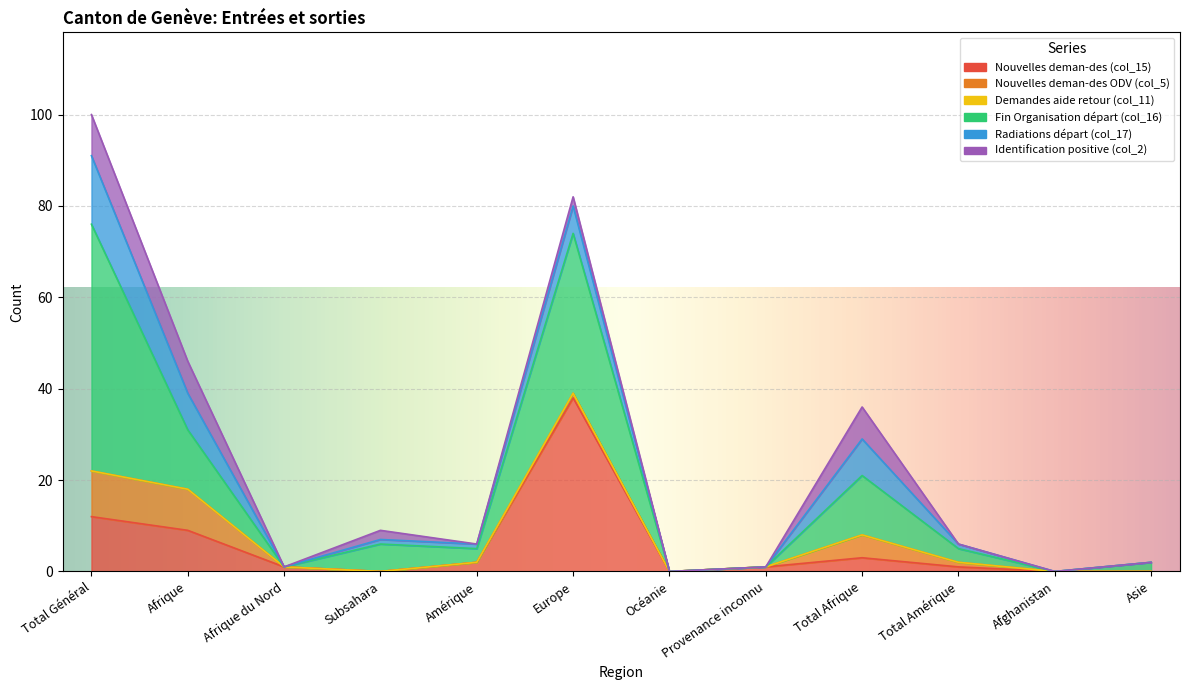

Reading left to right, list all the values displayed in this chart.

Nouvelles deman-des (col_15): Total Général=12	Afrique=9	Afrique du Nord=1	Subsahara=0	Amérique=2	Europe=38	Océanie=0	Provenance inconnu=1	Total Afrique=3	Total Amérique=1	Afghanistan=0	Asie=0
Nouvelles deman-des ODV (col_5): Total Général=10	Afrique=9	Afrique du Nord=0	Subsahara=0	Amérique=0	Europe=1	Océanie=0	Provenance inconnu=0	Total Afrique=5	Total Amérique=1	Afghanistan=0	Asie=0
Demandes aide retour (col_11): Total Général=0	Afrique=0	Afrique du Nord=0	Subsahara=0	Amérique=0	Europe=0	Océanie=0	Provenance inconnu=0	Total Afrique=0	Total Amérique=0	Afghanistan=0	Asie=0
Fin Organisation départ (col_16): Total Général=54	Afrique=13	Afrique du Nord=0	Subsahara=6	Amérique=3	Europe=35	Océanie=0	Provenance inconnu=0	Total Afrique=13	Total Amérique=3	Afghanistan=0	Asie=2
Radiations départ (col_17): Total Général=15	Afrique=8	Afrique du Nord=0	Subsahara=1	Amérique=1	Europe=6	Océanie=0	Provenance inconnu=0	Total Afrique=8	Total Amérique=1	Afghanistan=0	Asie=0
Identification positive (col_2): Total Général=9	Afrique=7	Afrique du Nord=0	Subsahara=2	Amérique=0	Europe=2	Océanie=0	Provenance inconnu=0	Total Afrique=7	Total Amérique=0	Afghanistan=0	Asie=0